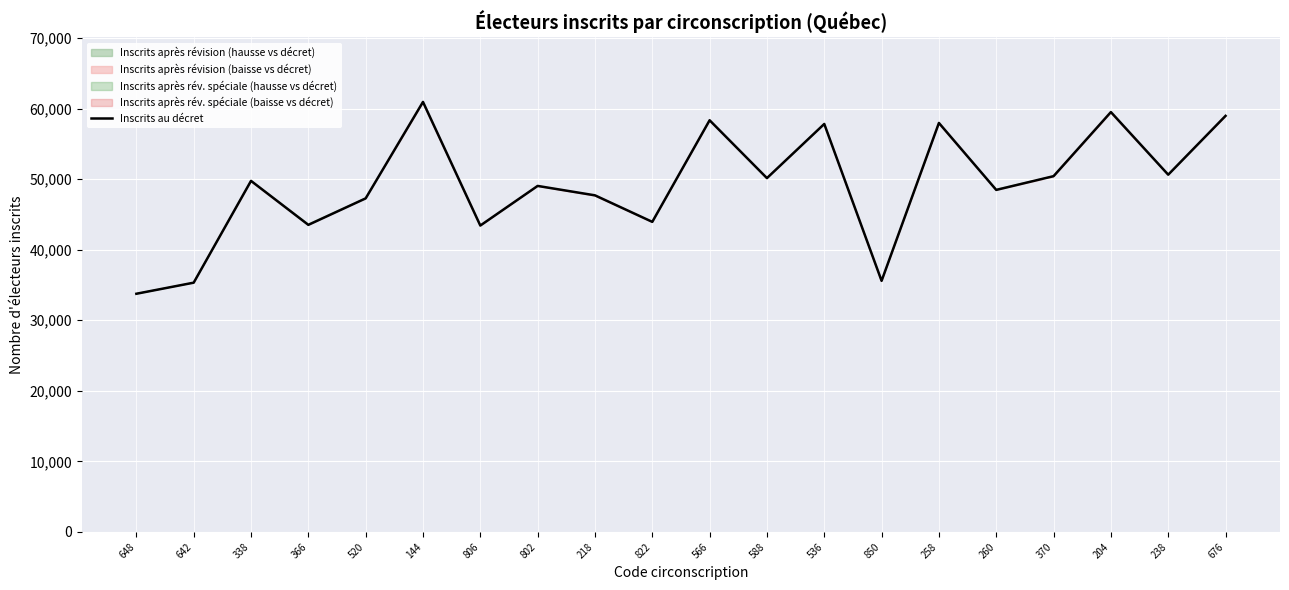

What value does the data have at 850, to the nearest 100?

35600